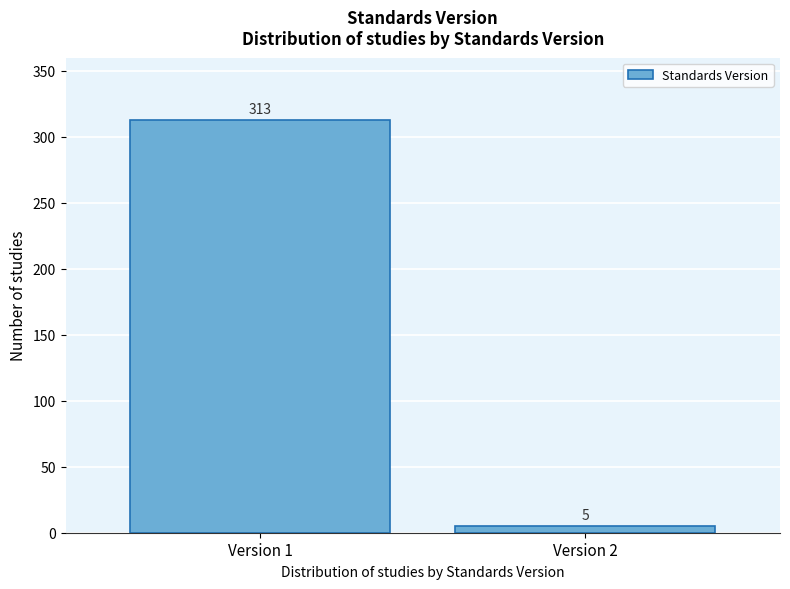

Reading left to right, list all the values displayed in this chart.

Version 1=313	Version 2=5